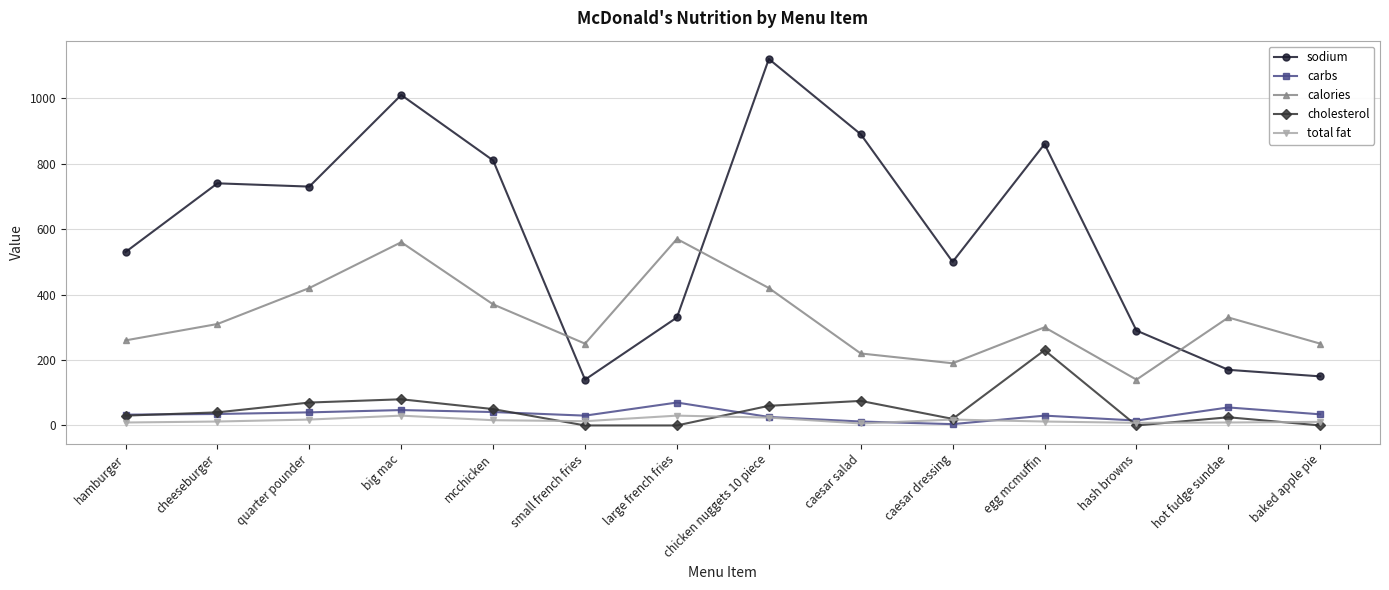

List the series in order of their peak value, highest first.

sodium, calories, cholesterol, carbs, total fat